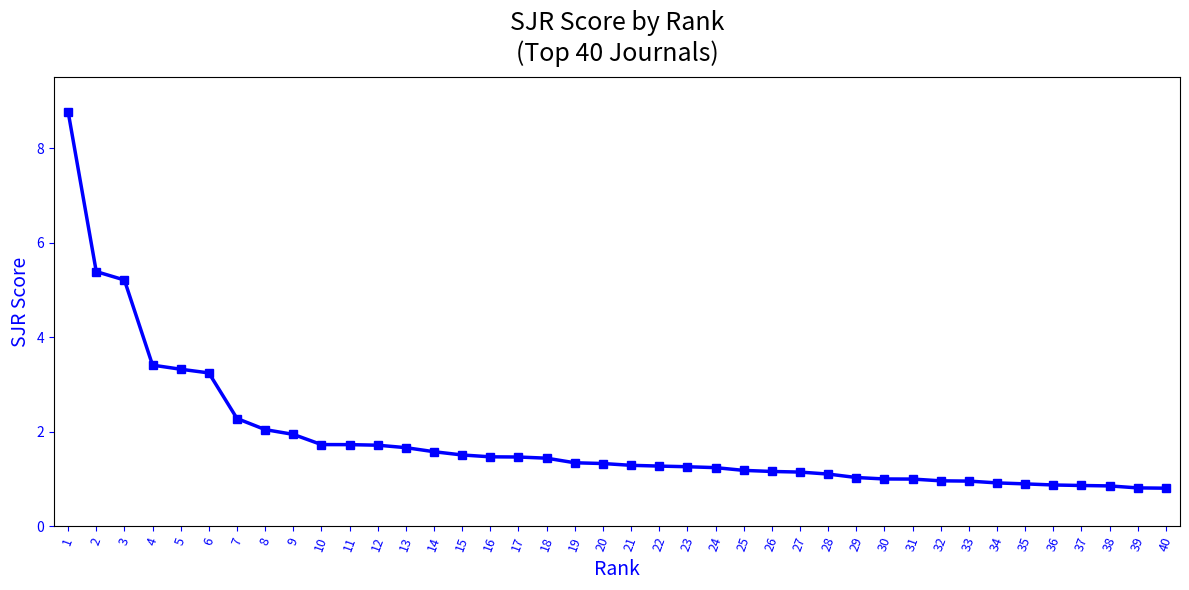

Which has a higher value, 8 or 40?

8